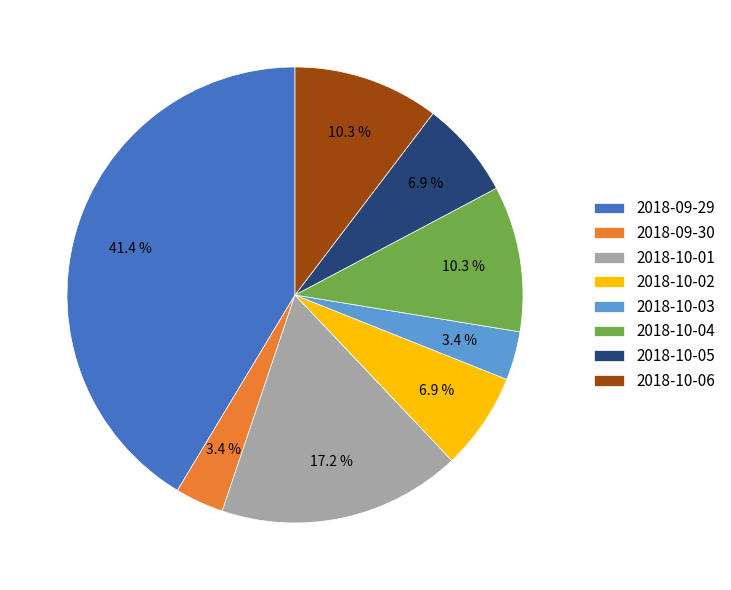

The 2018-10-01 slice represents 17% of the pie. True or false?

True